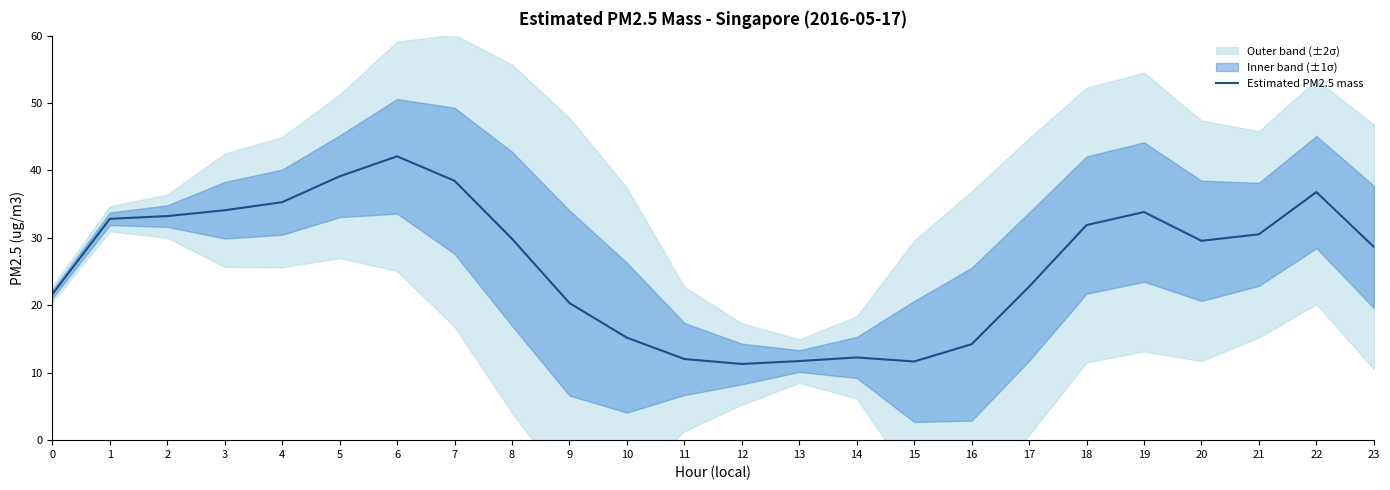

Where is the first local minimum?

12